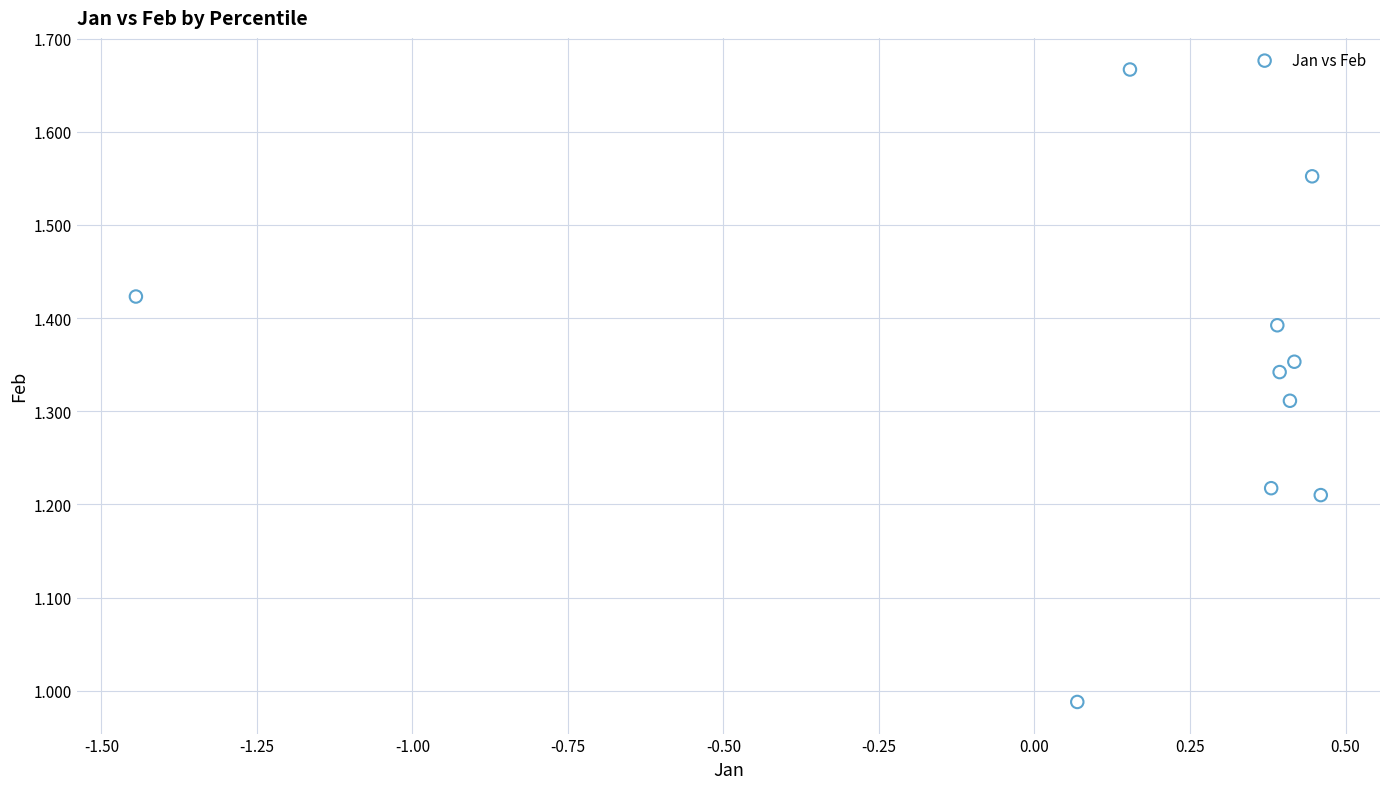

What is the range of X values (max minus min)?

1.9